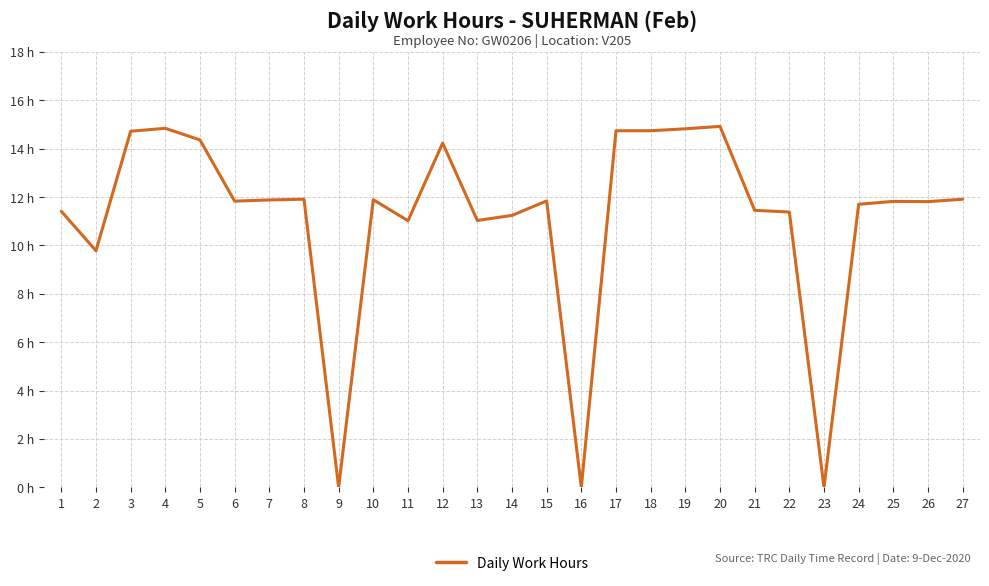

Is this an area chart (filled region under the line)?

No